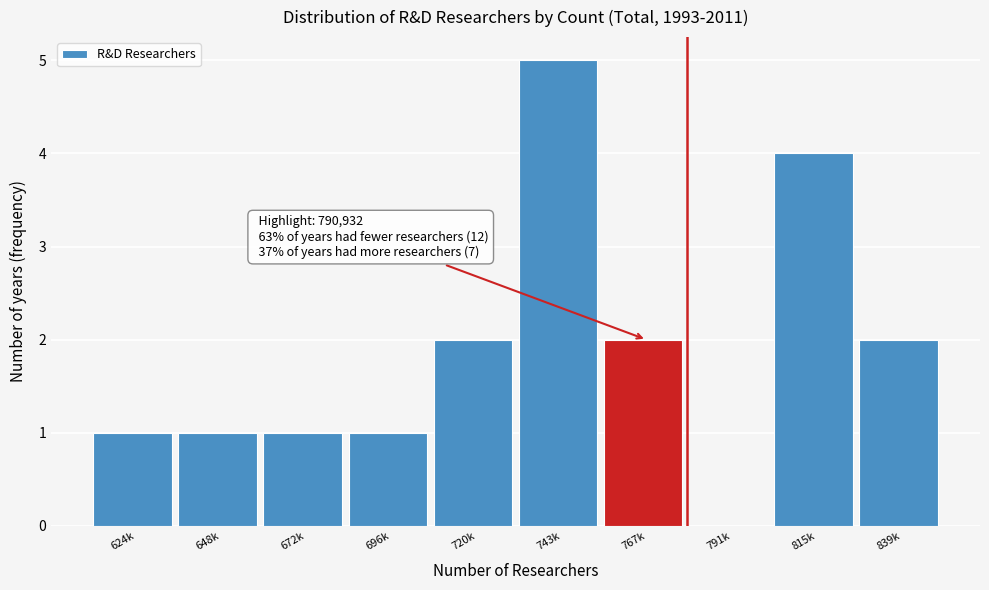

Reading right to left, what are all the values shown in this chart?

839k=2	815k=4	791k=0	767k=2	743k=5	720k=2	696k=1	672k=1	648k=1	624k=1